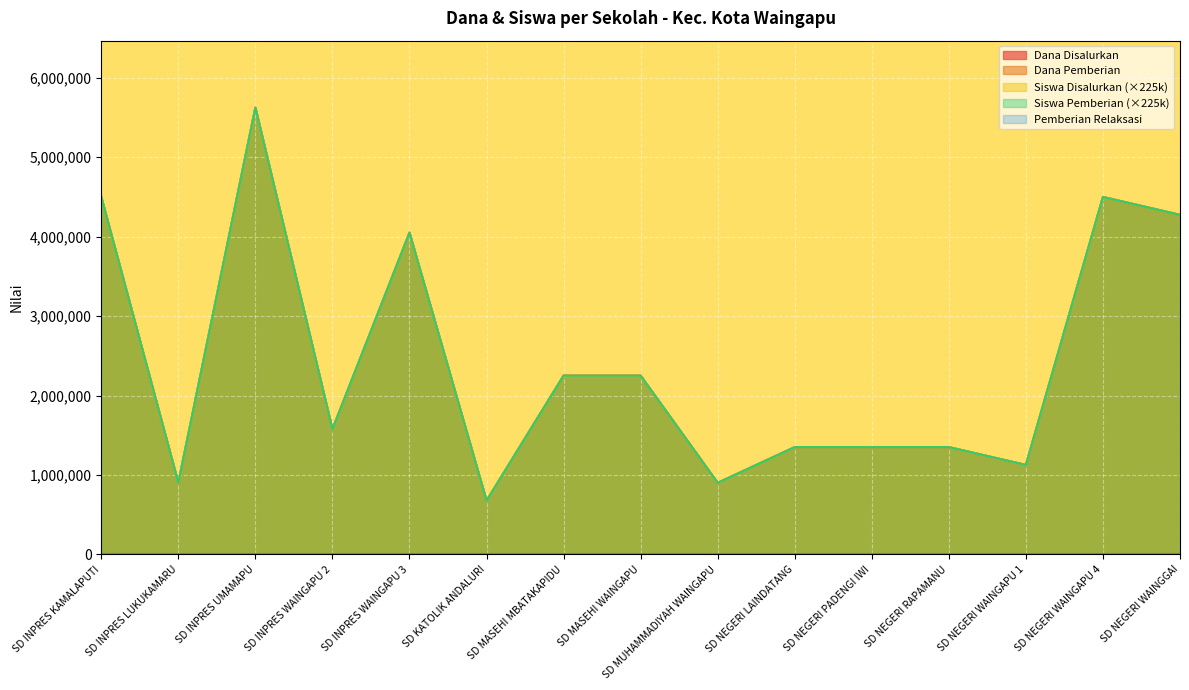

In Dana Pemberian, how many points are lower than both neighbors (excluding endpoints)?

5